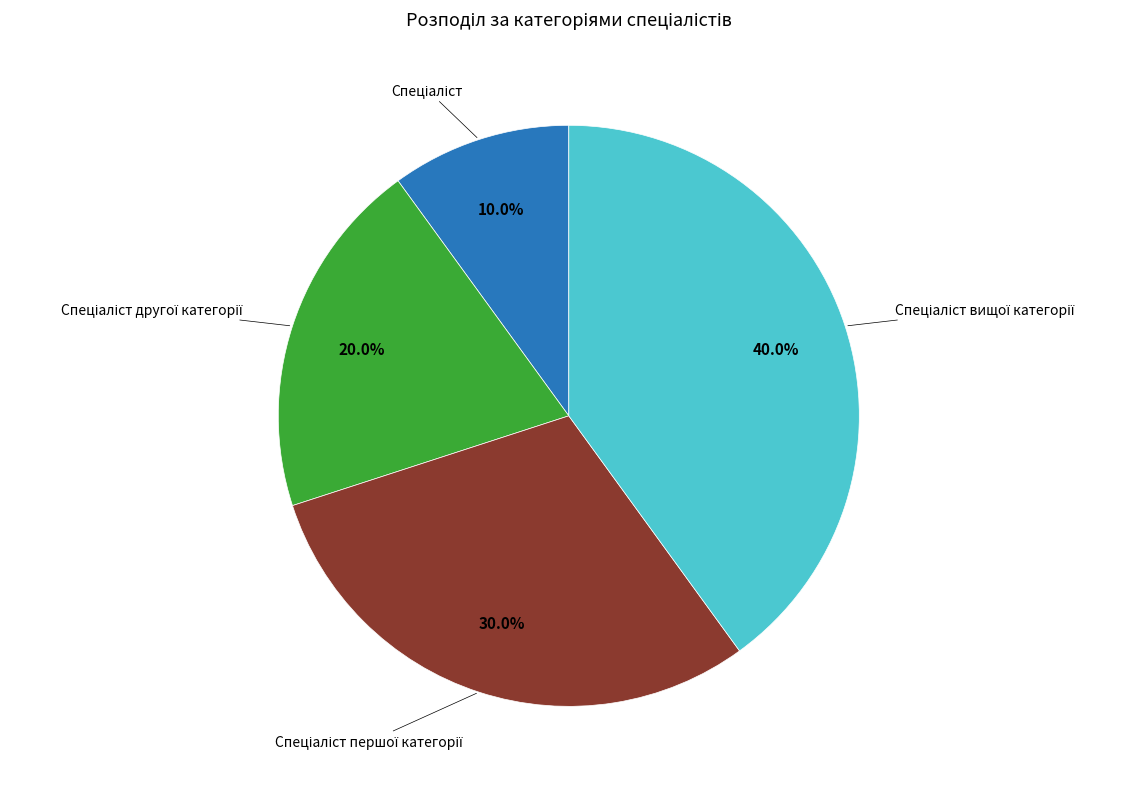

Is there any slice that represents more than half of the pie?

No